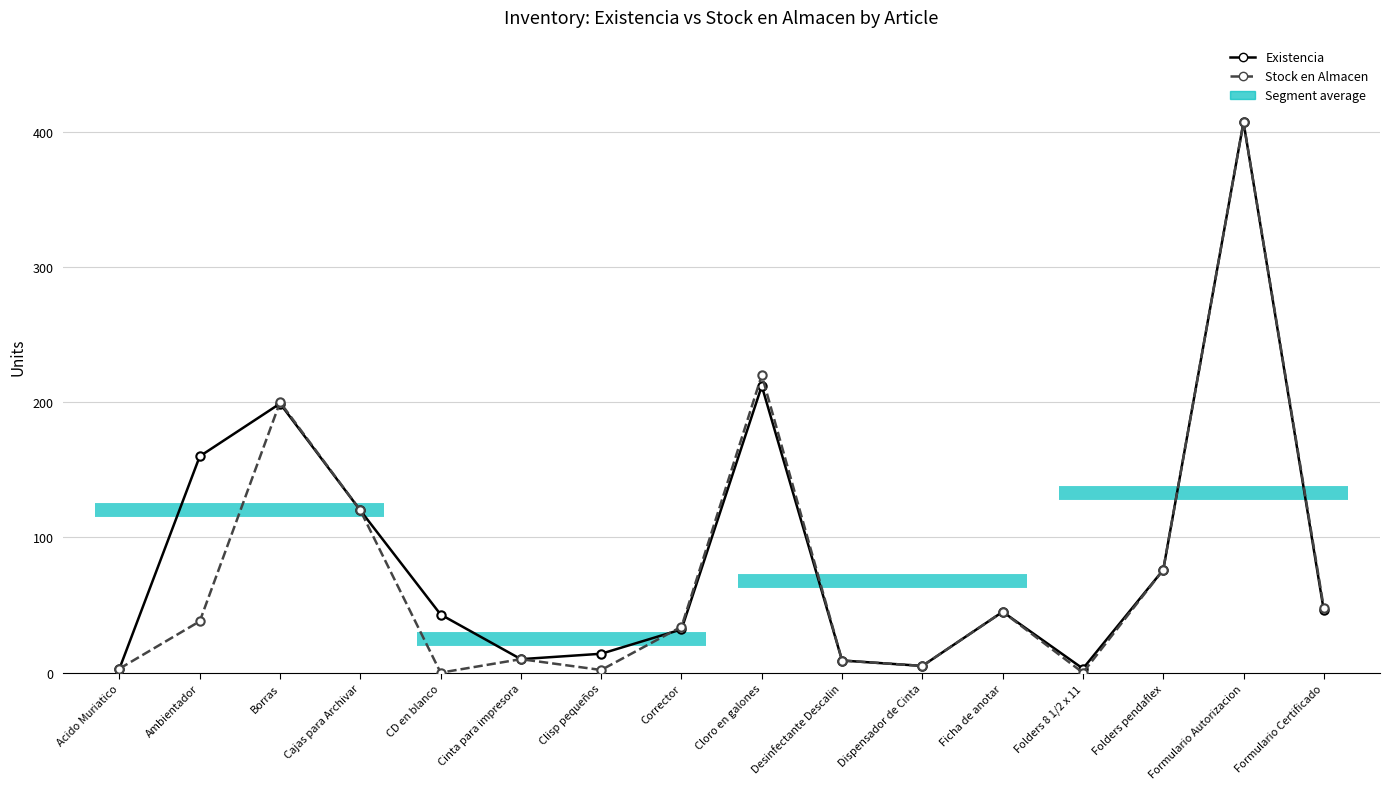

Reading left to right, what are all the values shown in this chart?

Existencia: 3	160	199	120	43	10	14	32	212	9	5	45	3	76	407	46
Stock en Almacen: 3	38	200	120	0	10	2	34	220	9	5	45	0	76	407	48